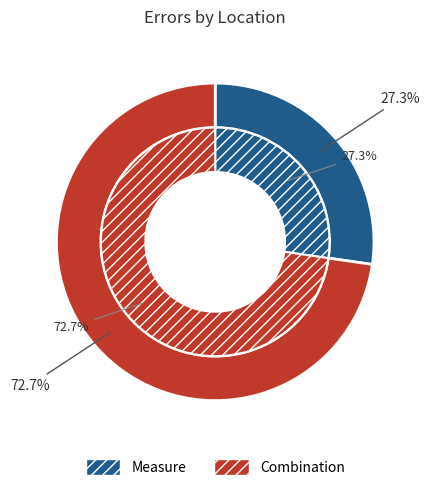

Which category has the biggest portion of the pie?

Combination